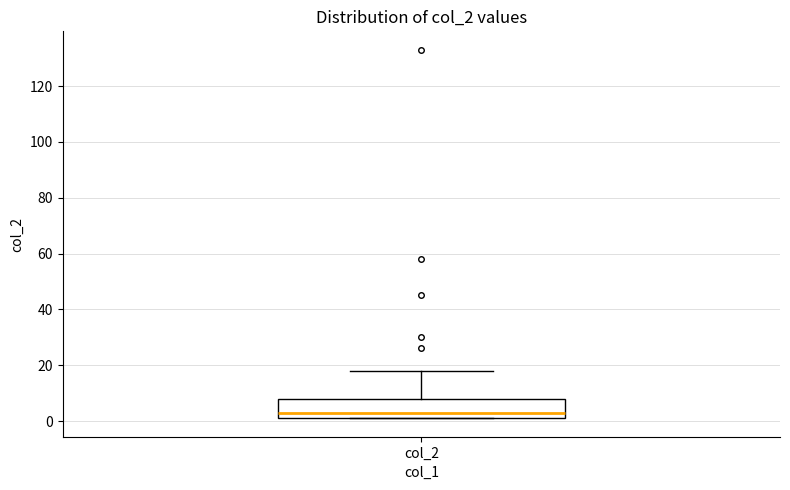

Transcribe this box plot: give where the median line is, the range the box spans, and where the two whiskers end, as read against the y-axis. The values are not printed on the chart, so give them approximately, as read against the axis.

median 4, box 2 to 8, whiskers 2 to 18